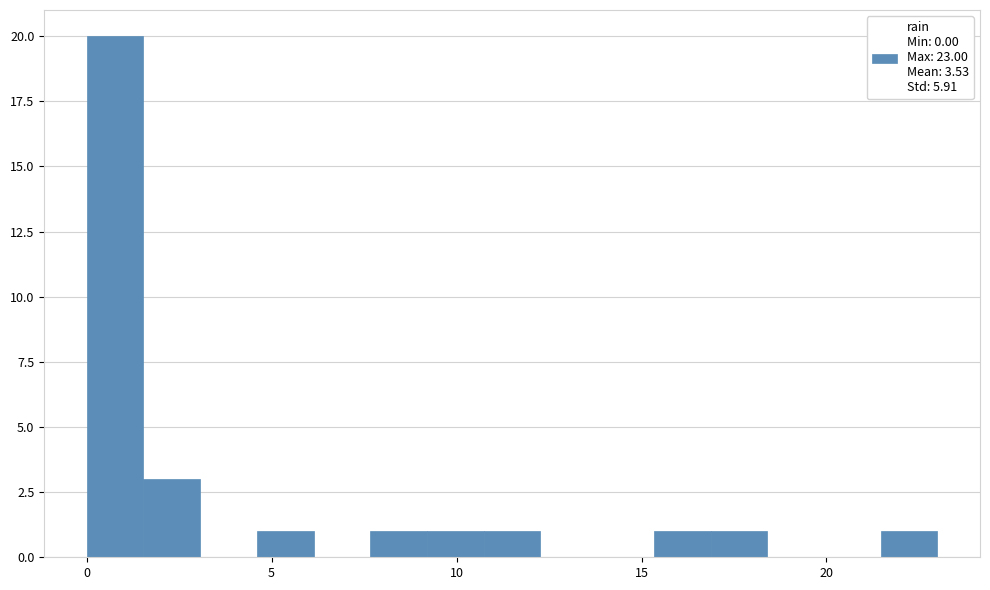

Read against the x-axis, roughly where is the centre of the tallest bar?

1.0